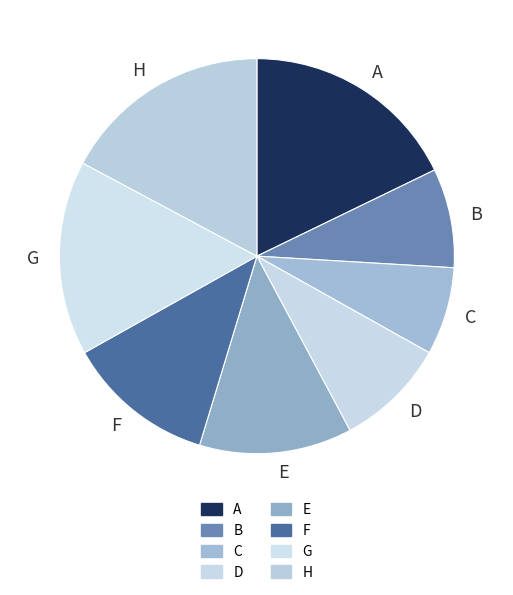

Is the sum of A and E greater than half?

No